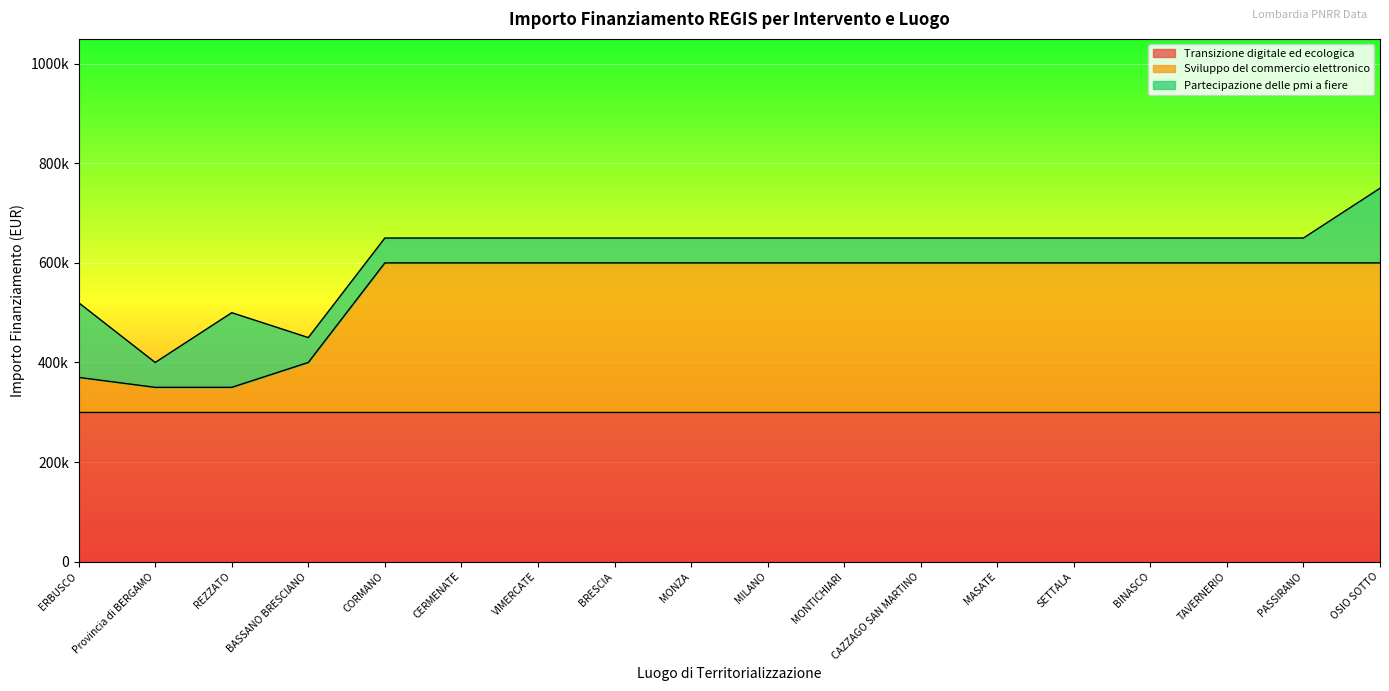

Which category has the lowest value in the Sviluppo del commercio elettronico series?

Provincia di BERGAMO